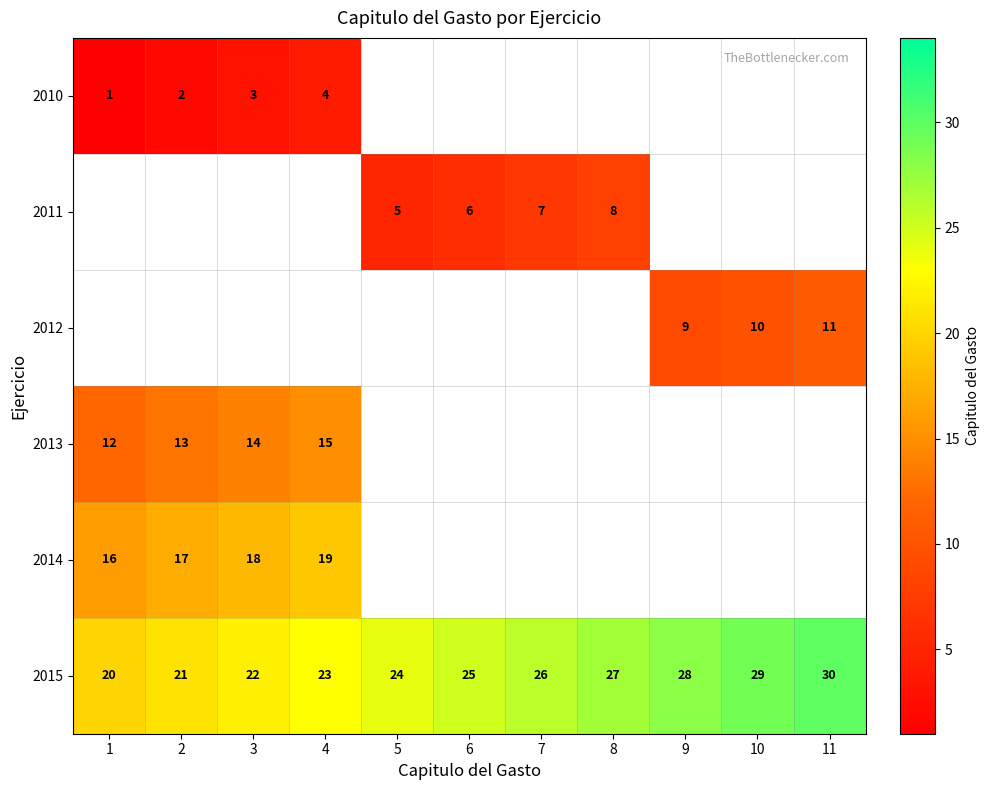

Where is 2015 nearest to the value 25?

6